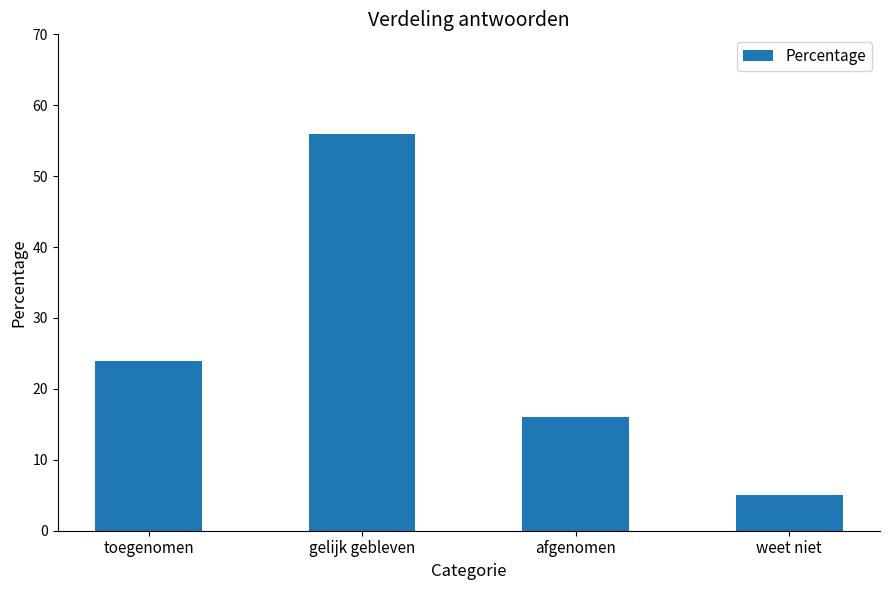

Is it true that the value at toegenomen is 37?

False